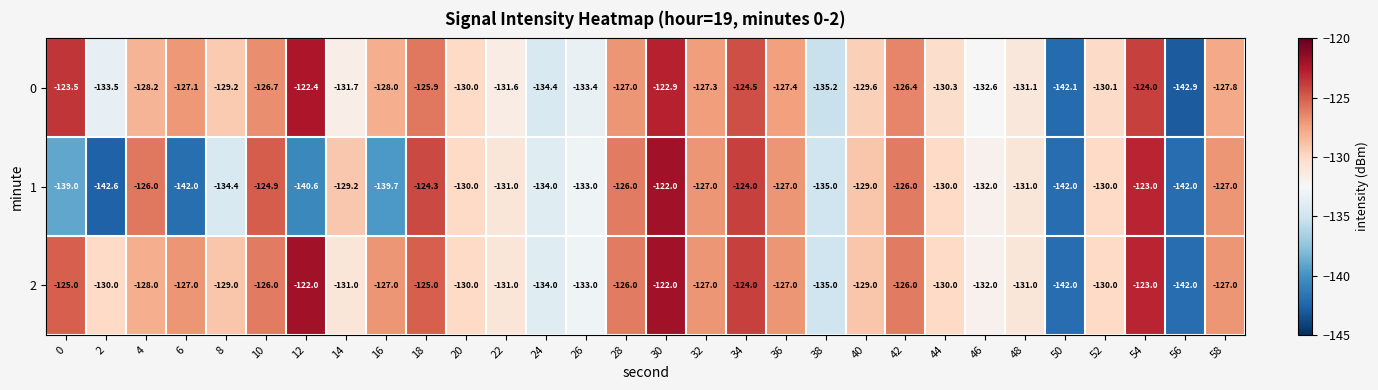

True or false: 2 has a value of -126.0 at 28.

True